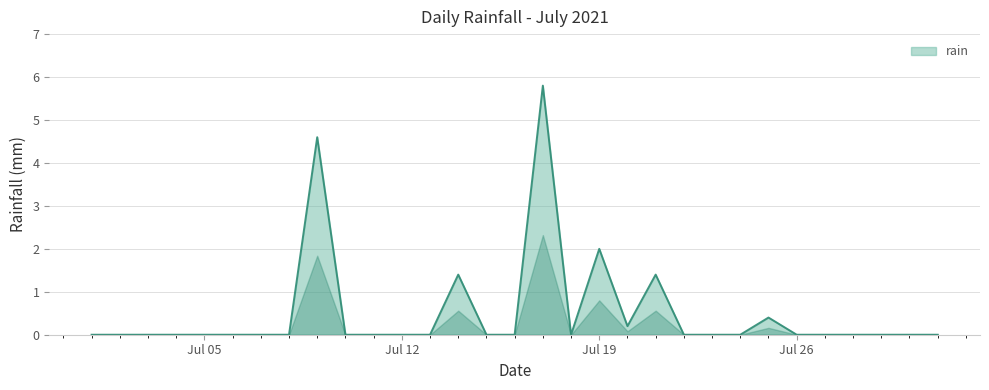

What is the maximum value shown in the chart?

5.8